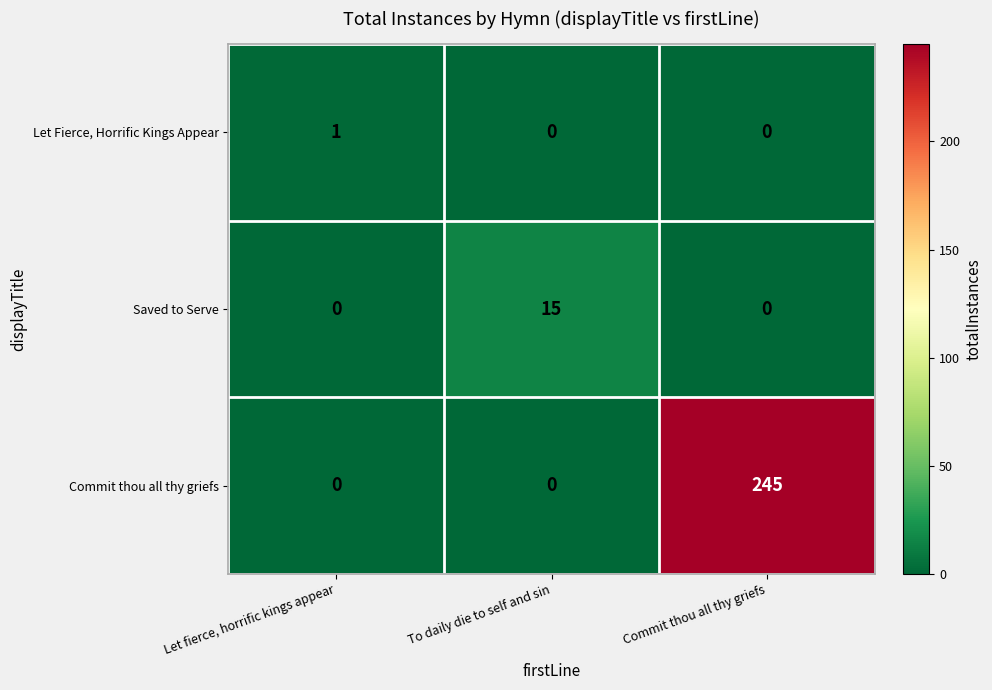

Reading left to right, extract all data points from this chart.

Let Fierce, Horrific Kings Appear: 1	0	0
Saved to Serve: 0	15	0
Commit thou all thy griefs: 0	0	245